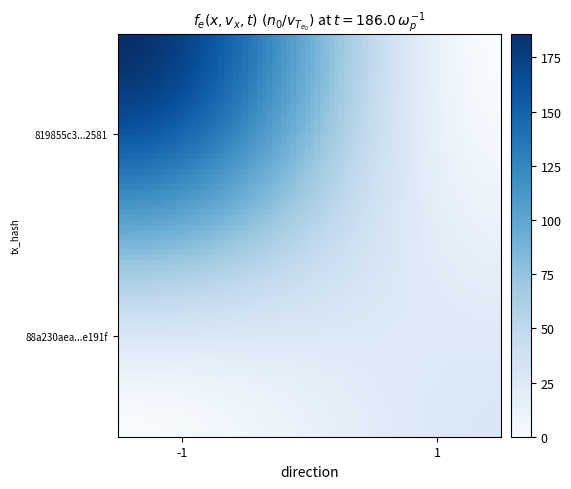

At how many categories does at least one series exceed 168?

1